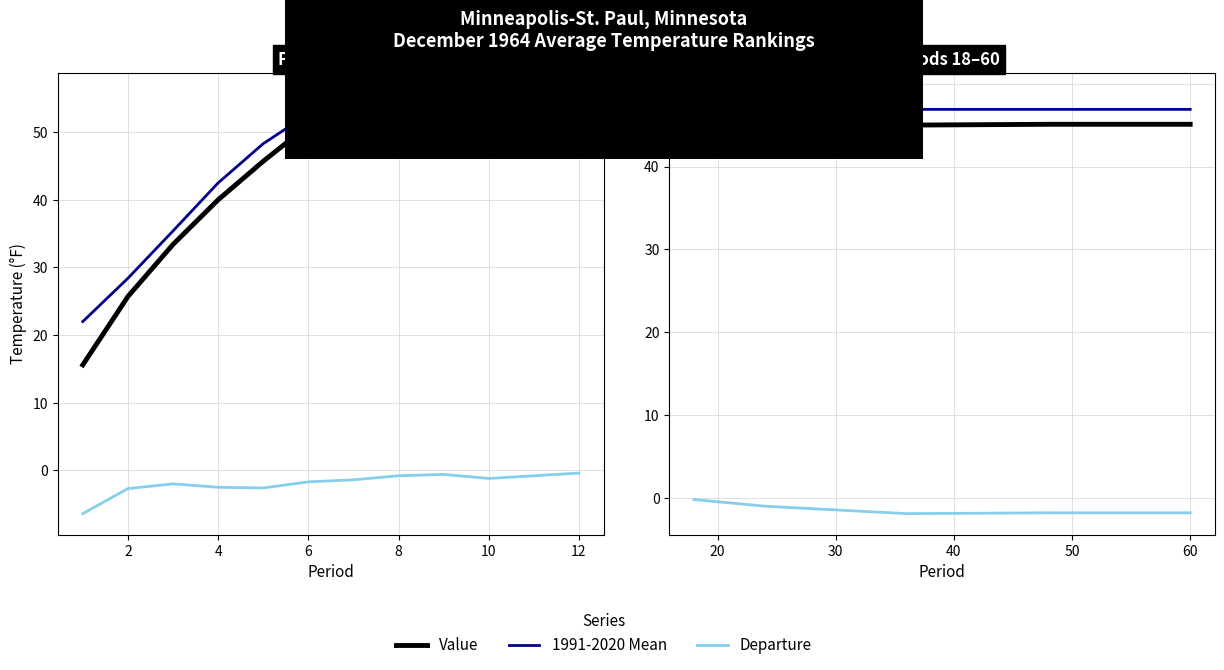

At 4, list the series in order from smallest to largest.

Departure, Value, 1991-2020 Mean